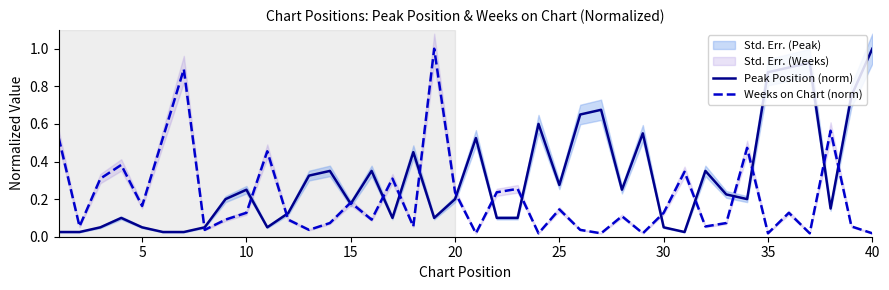

After their last crossing, which series has the higher values: Peak Position (norm) or Weeks on Chart (norm)?

Peak Position (norm)